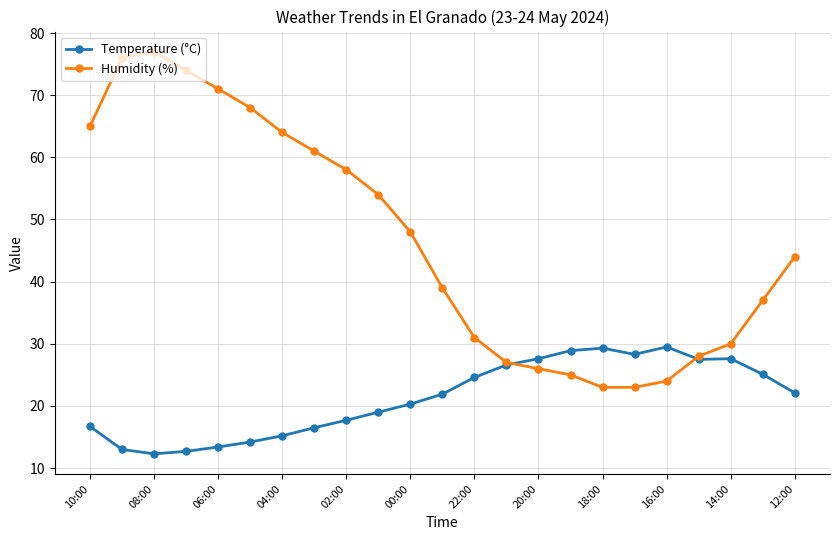

Which series has the widest spread of values?

Humidity (%)